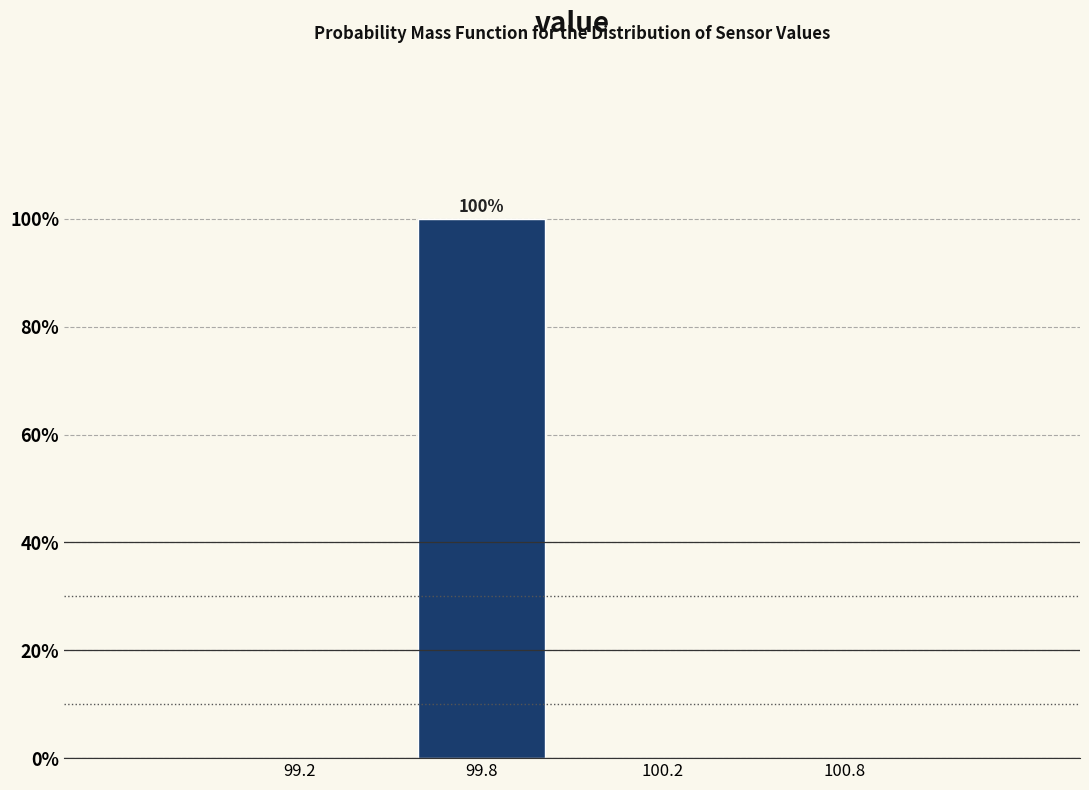

Reading right to left, transcribe all the data shown in this chart.

100.8=0	100.2=0	99.8=100	99.2=0